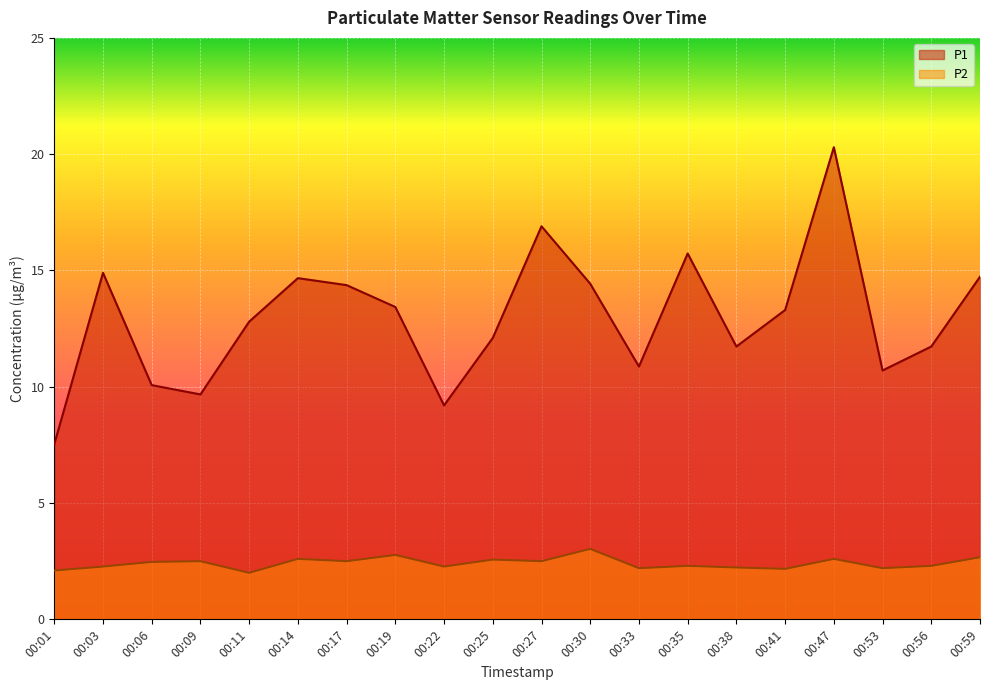

Rank the categories by P1 value from lowest to highest.

00:01, 00:22, 00:09, 00:06, 00:53, 00:33, 00:38, 00:56, 00:25, 00:11, 00:41, 00:19, 00:17, 00:30, 00:14, 00:59, 00:03, 00:35, 00:27, 00:47